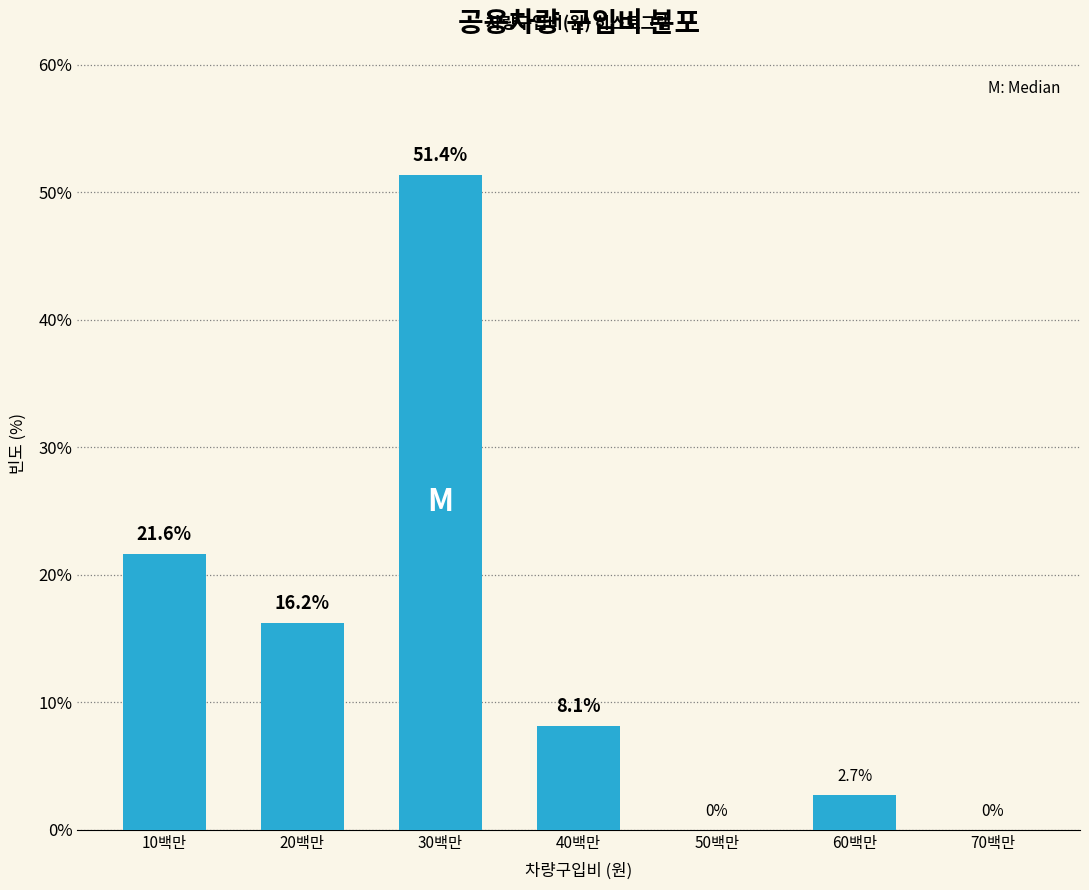

Reading right to left, list all the values displayed in this chart.

70백만=0.0	60백만=2.7	50백만=0.0	40백만=8.1	30백만=51.4	20백만=16.2	10백만=21.6